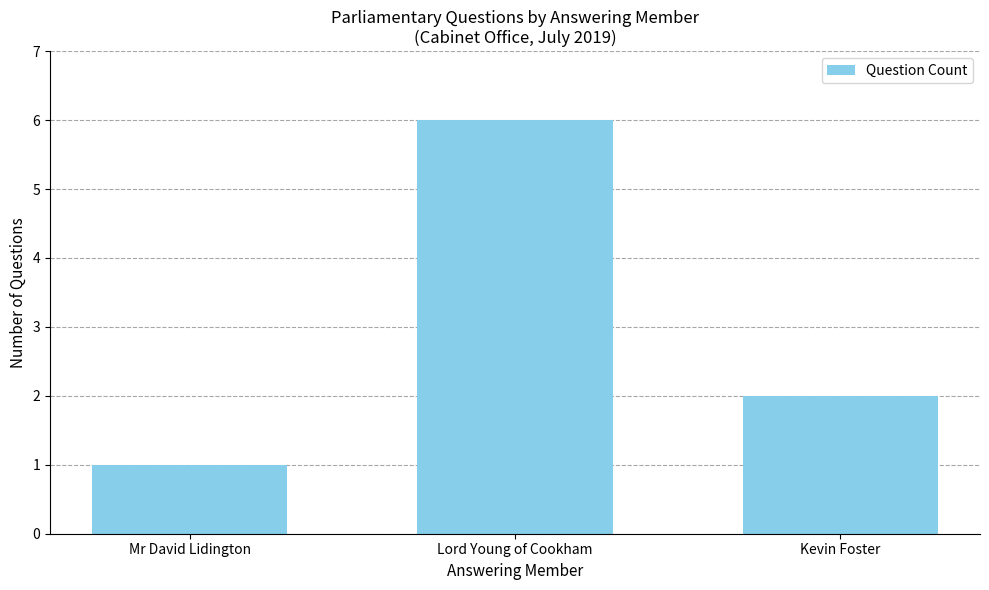

Where does the data first go above 2?

Lord Young of Cookham